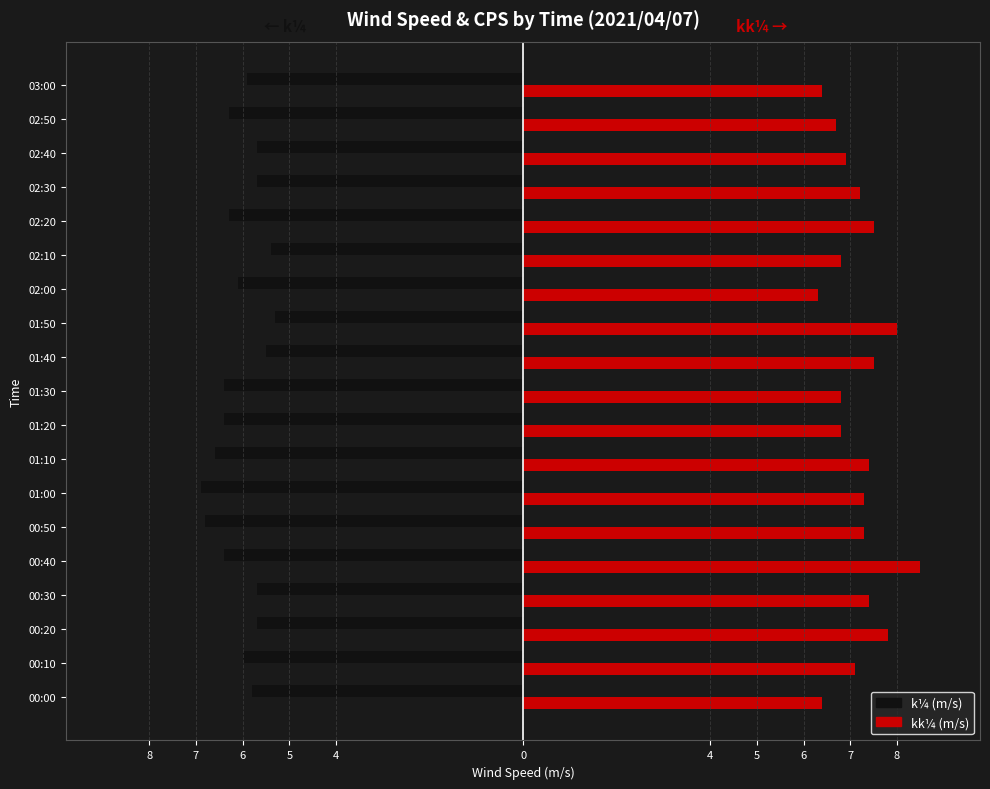

What are all the series names shown in the legend?

k¼ (m/s), kk¼ (m/s)